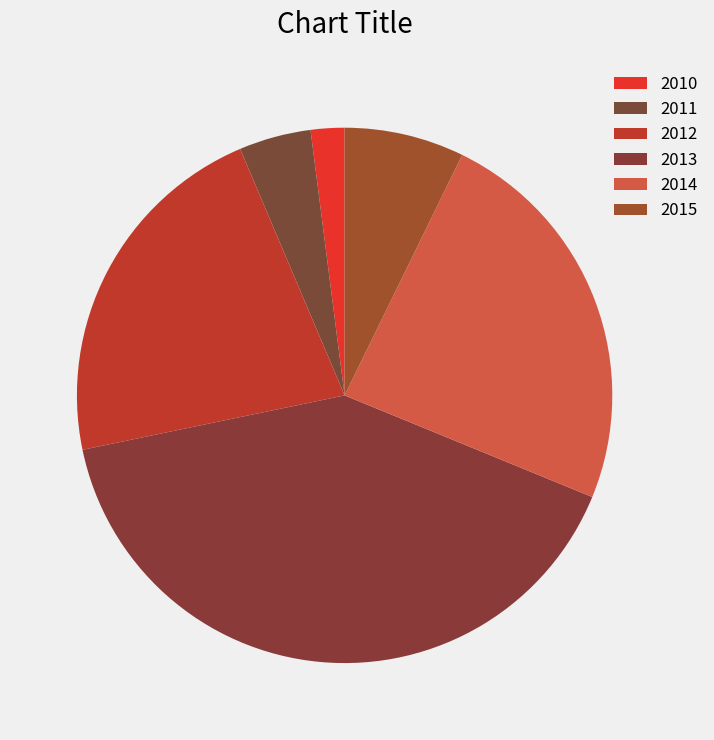

Which slice is the largest?

2013